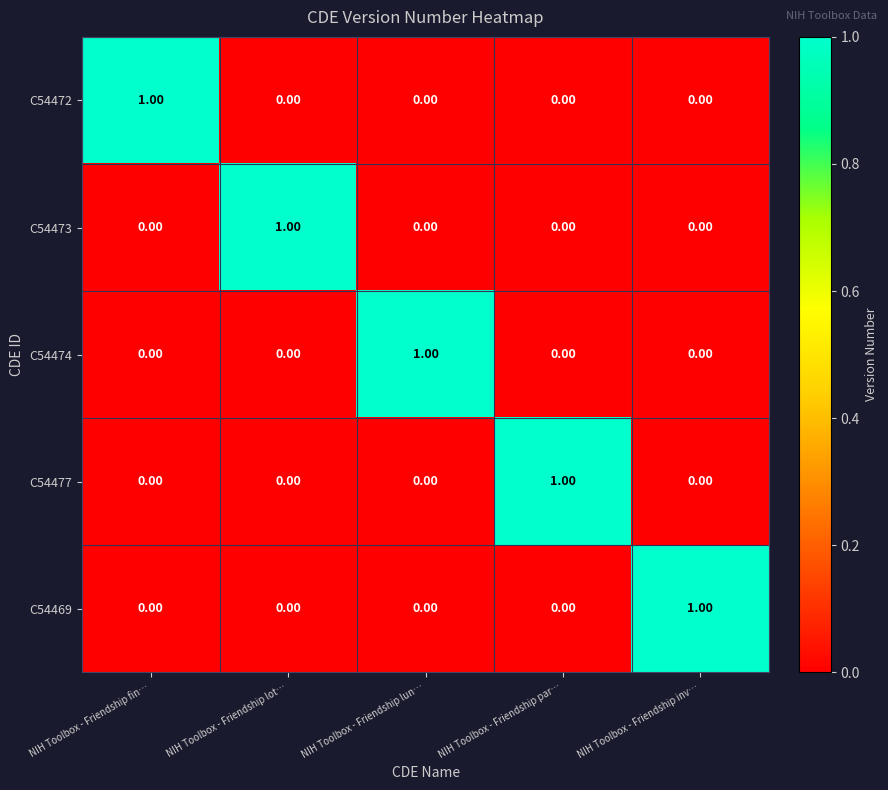

How many categories are shown in the chart?

5